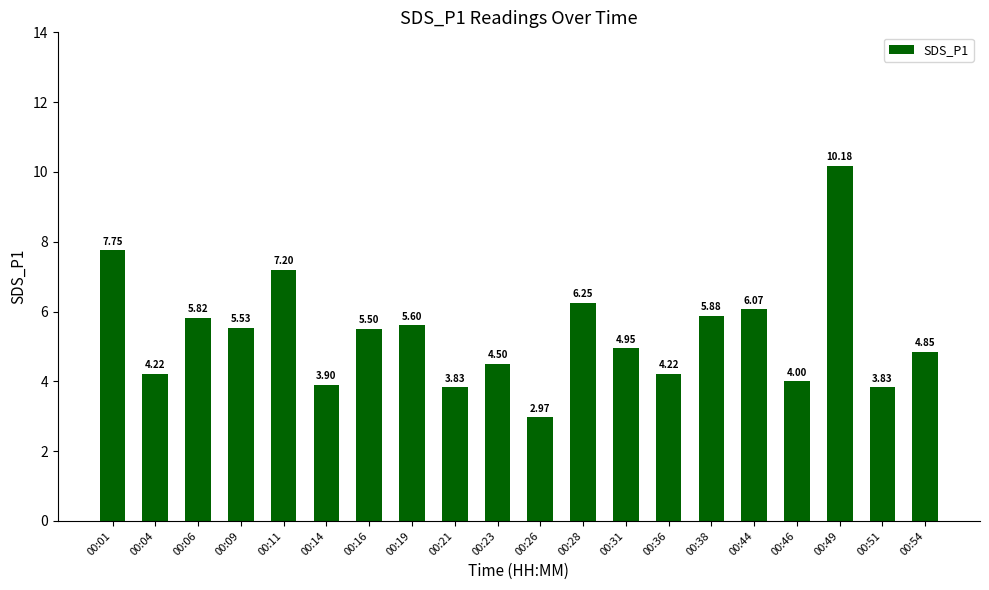

How many bars are there in total?

20